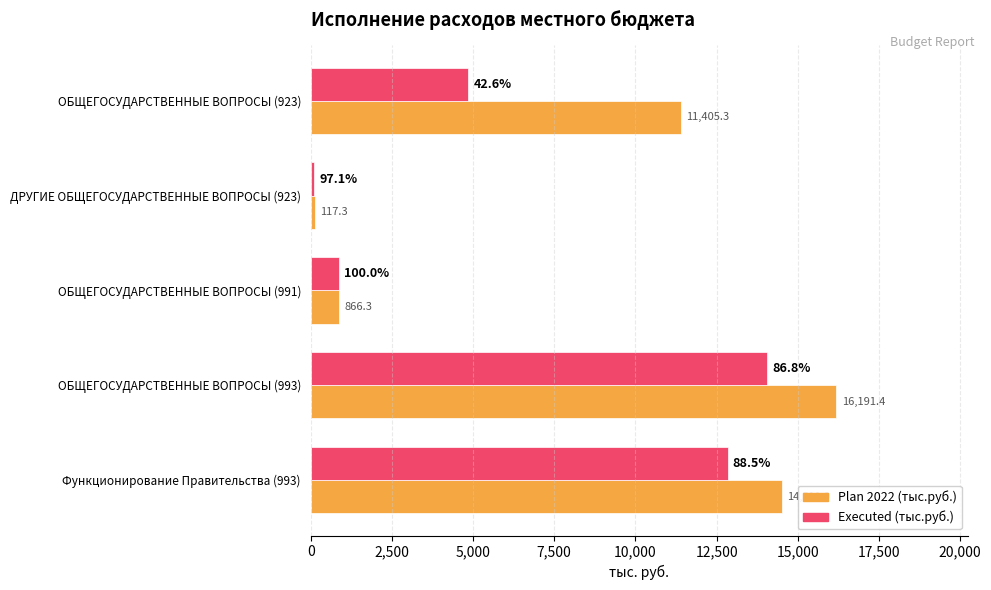

How many series are shown in this chart?

2